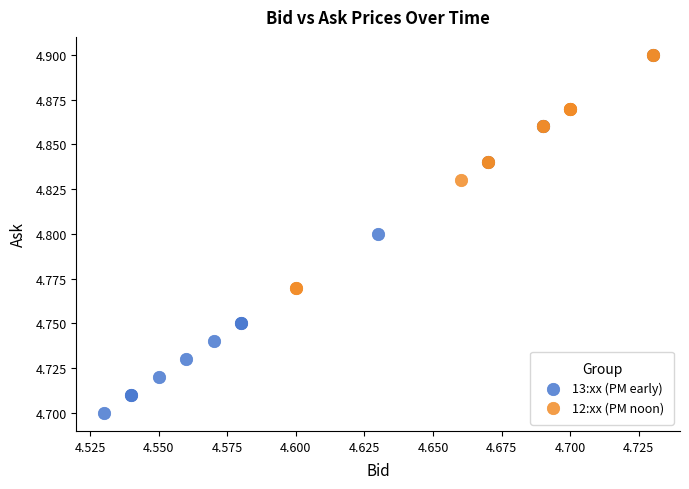

Which series reaches the minimum Y coordinate?

13:xx (PM early)